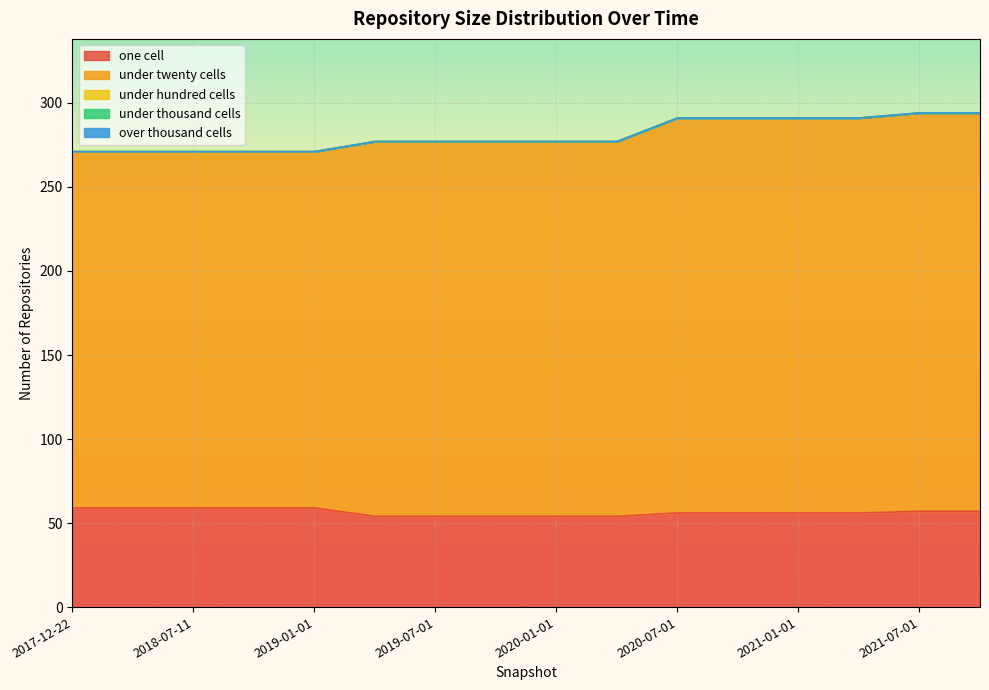

Reading left to right, what are all the values shown in this chart?

one_cell: 59	59	59	59	59	54	54	54	54	54	56	56	56	56	57	57
under_twenty_cells: 212	212	212	212	212	223	223	223	223	223	235	235	235	235	237	237
under_hundred_cells: 0	0	0	0	0	0	0	0	0	0	0	0	0	0	0	0
under_thousand_cells: 0	0	0	0	0	0	0	0	0	0	0	0	0	0	0	0
over_thousand_cells: 0	0	0	0	0	0	0	0	0	0	0	0	0	0	0	0